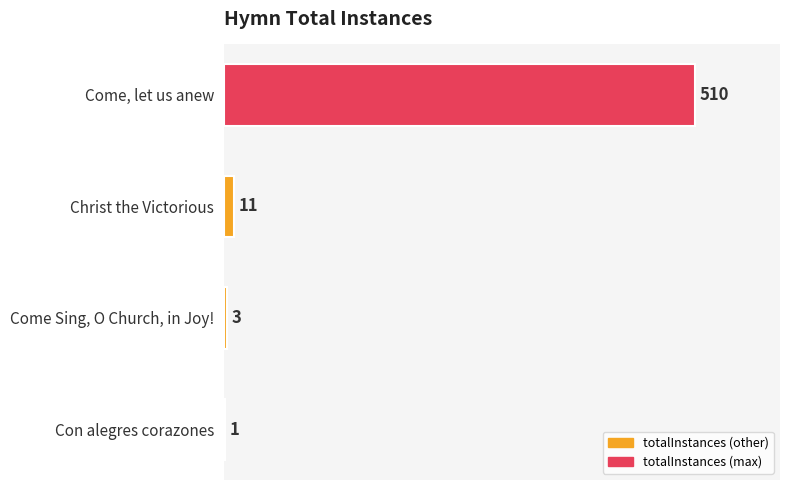

Are the bars horizontal?

Yes